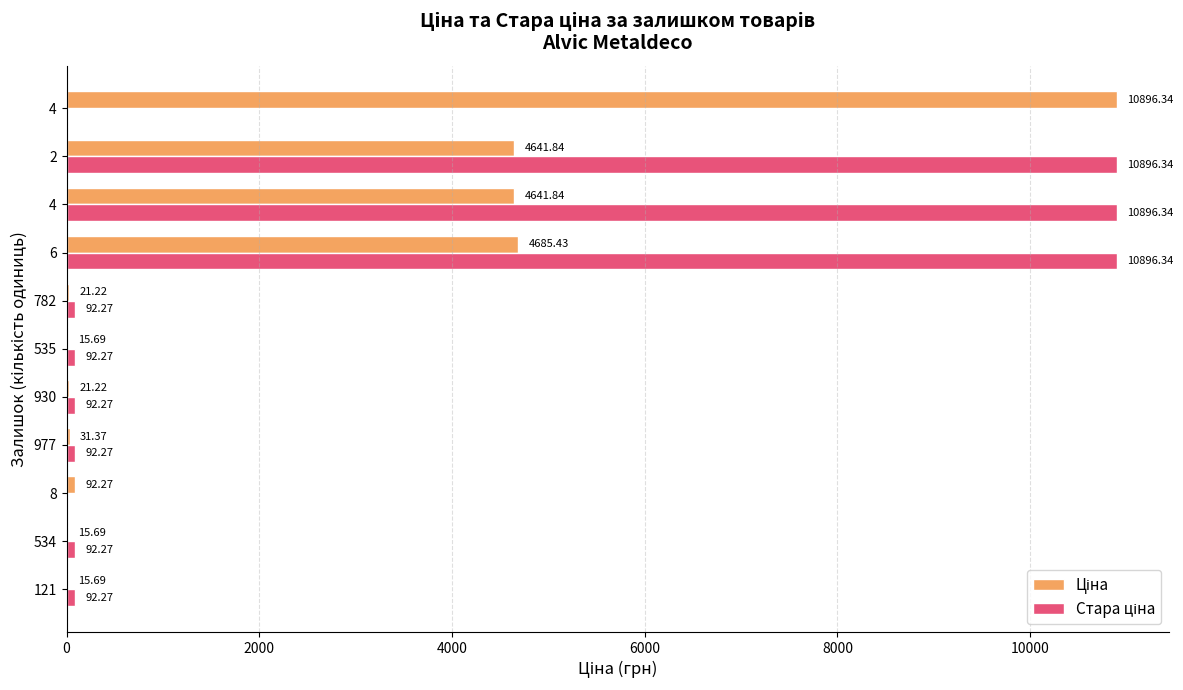

Count the number of categories in the chart.

11